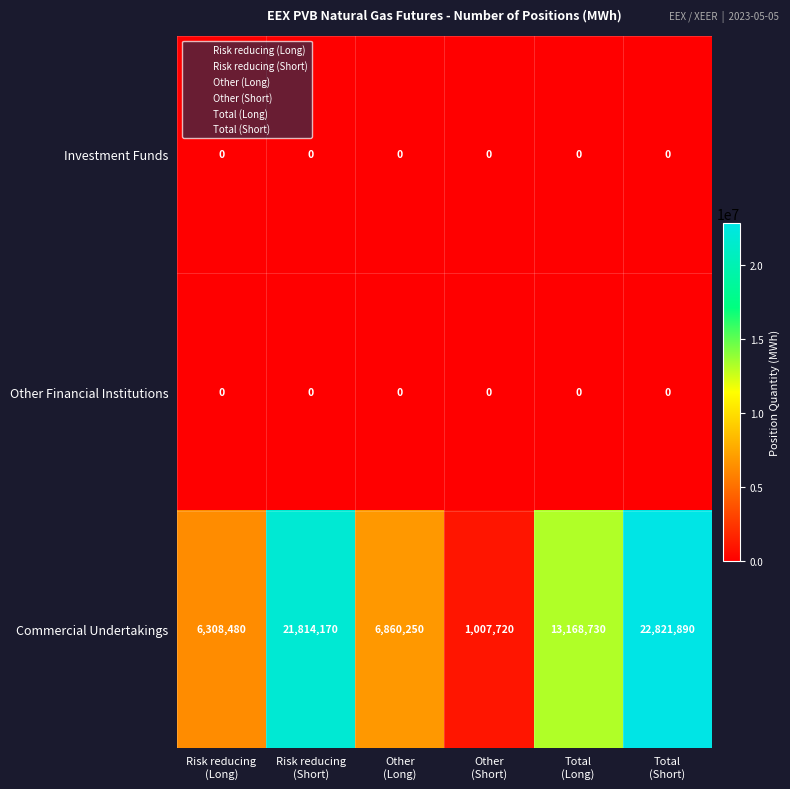

What is the lowest value of the Commercial Undertakings series?

1007720